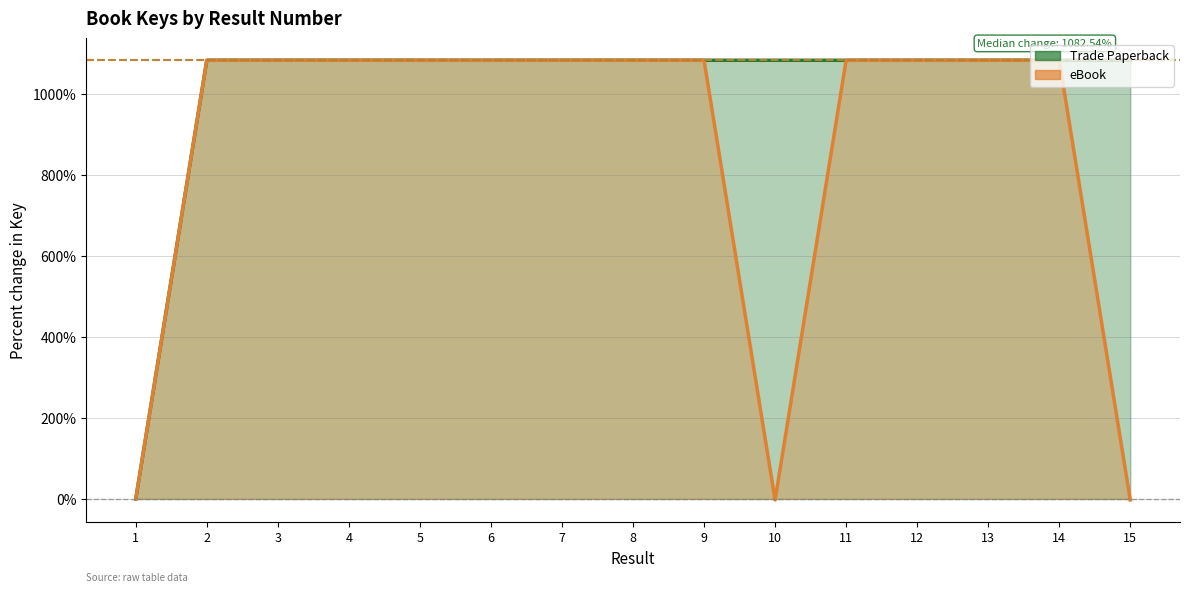

At 9, list the series in order from largest to smallest.

Trade Paperback, eBook